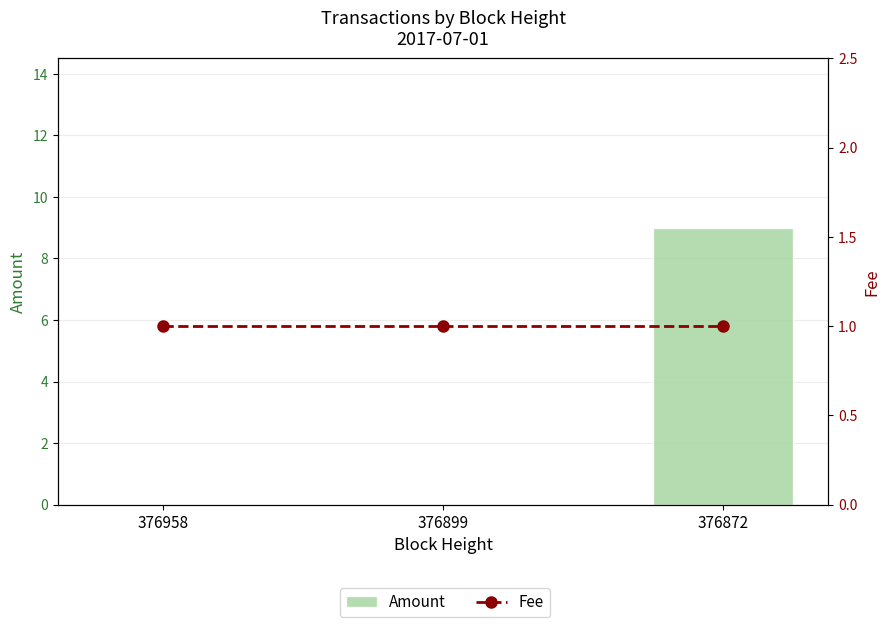

Which has a higher value, 376899 or 376958?

376899